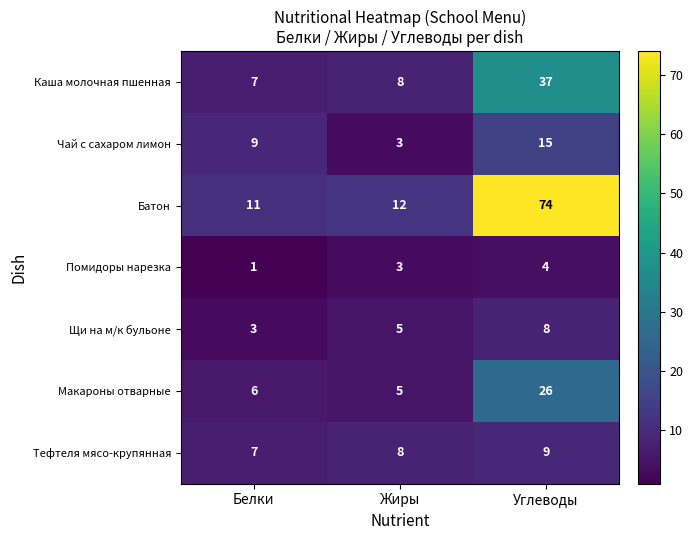

What is the sum of the Чай с сахаром лимон values at Белки and Углеводы?

24